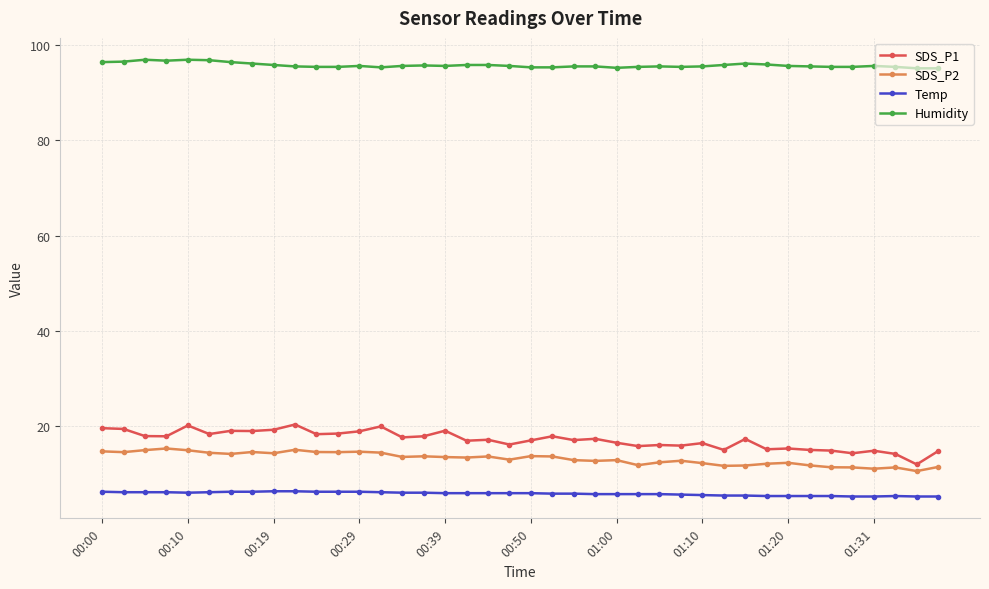

List the series in order of their peak value, highest first.

Humidity, SDS_P1, SDS_P2, Temp